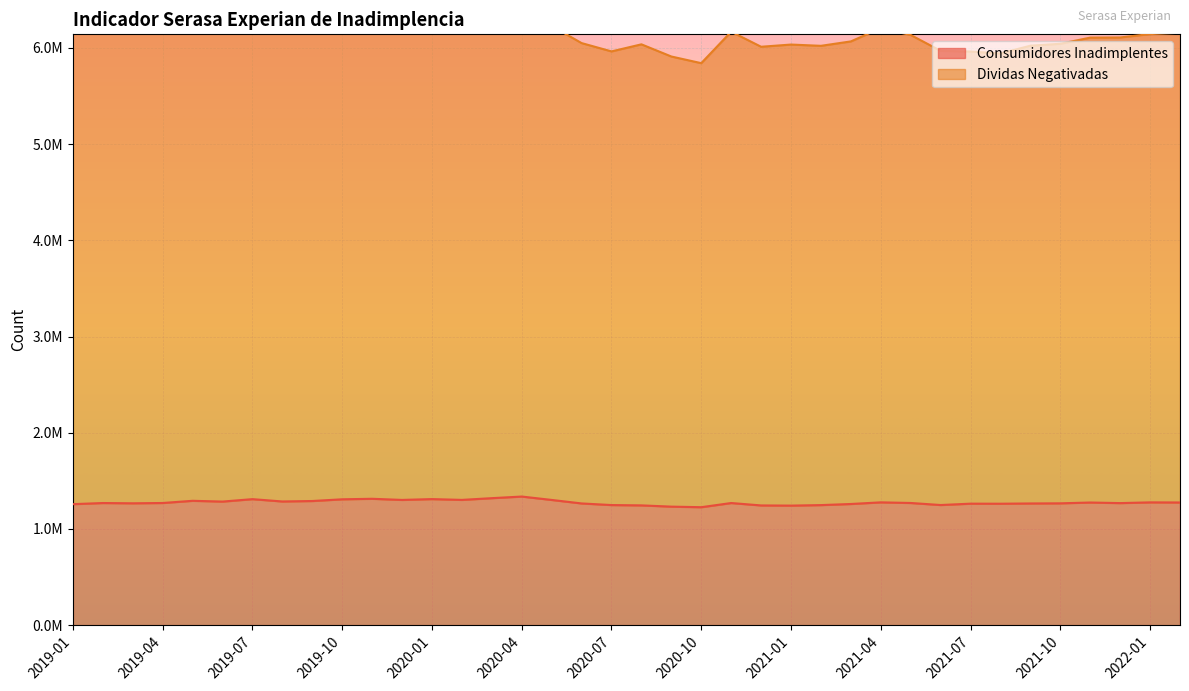

What is the average value of the Consumidores Inadimplentes series?

1274852